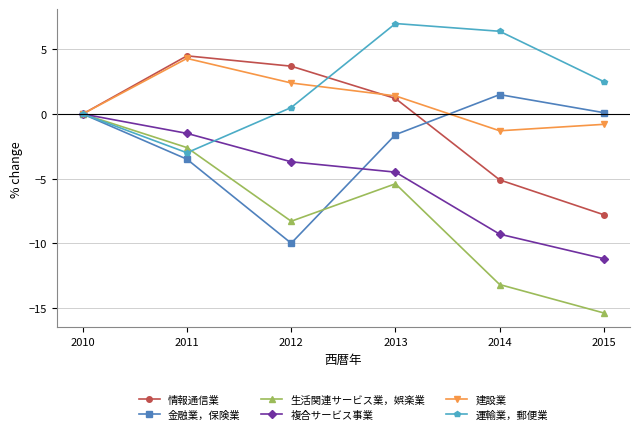

Where is the first local maximum for 建設業?

2011